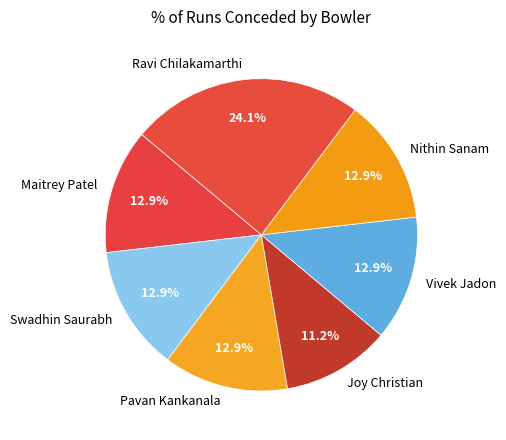

Approximately how many times larger is the value at Pavan Kankanala compared to Vivek Jadon?

1.0